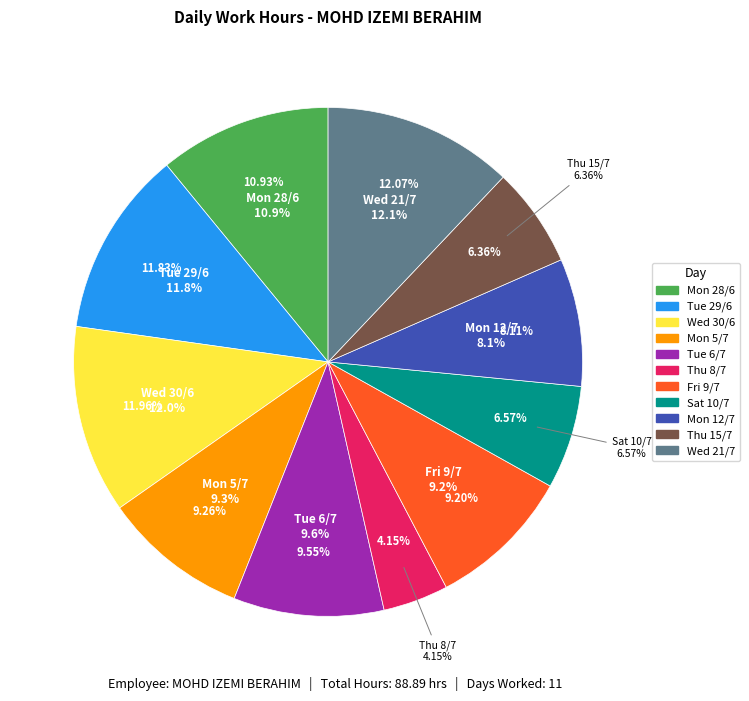

To the nearest percent, what percentage of the pie is Wed 30/6?

12%